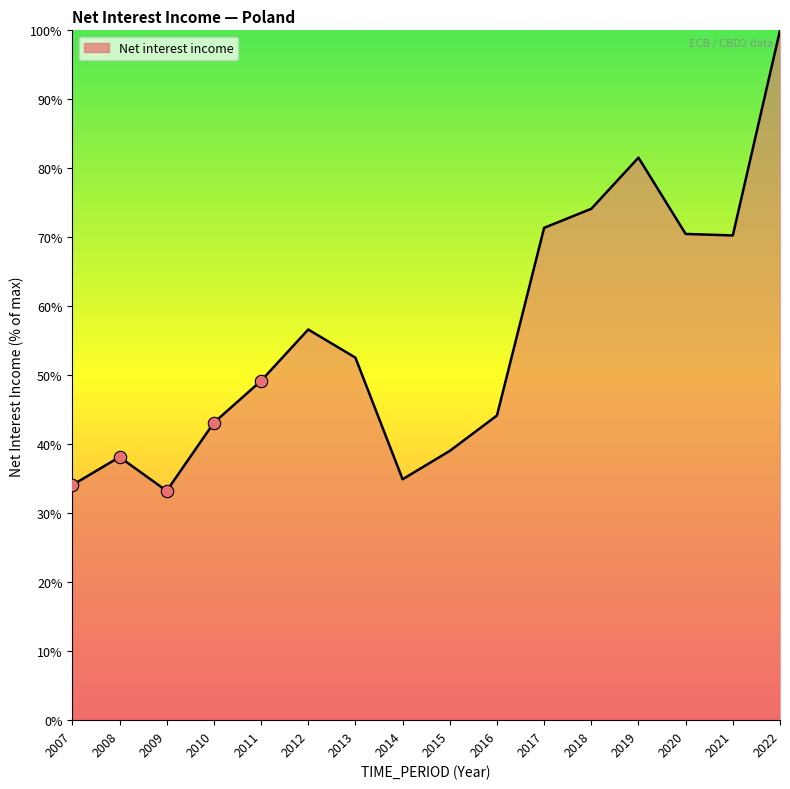

Approximately how many times larger is the value at 2015 compared to 2019?

0.5